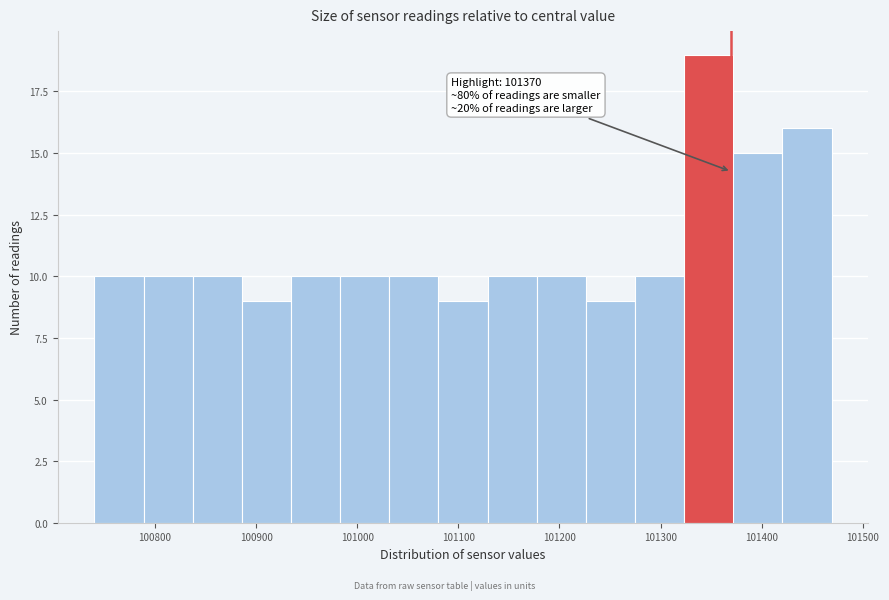

Which range on the x-axis has the tallest bar?

101320 to 101370